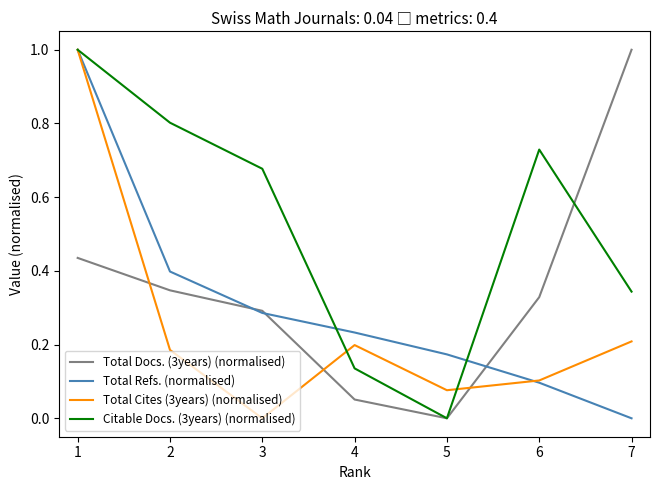

Is this an area chart (filled region under the line)?

No